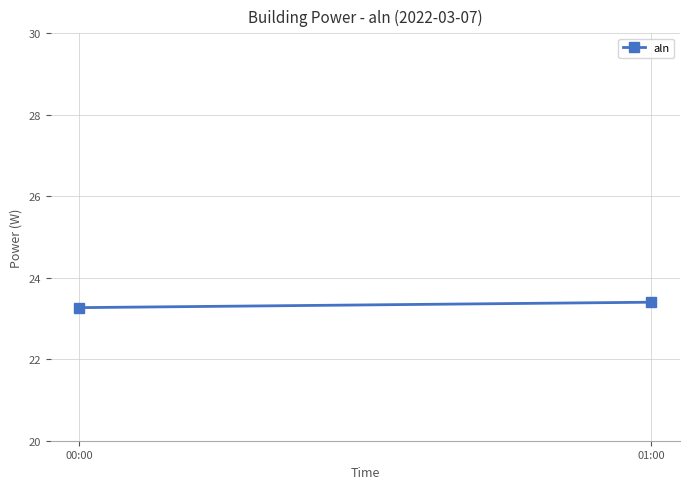

At which category does the chart reach its minimum across all series?

00:00